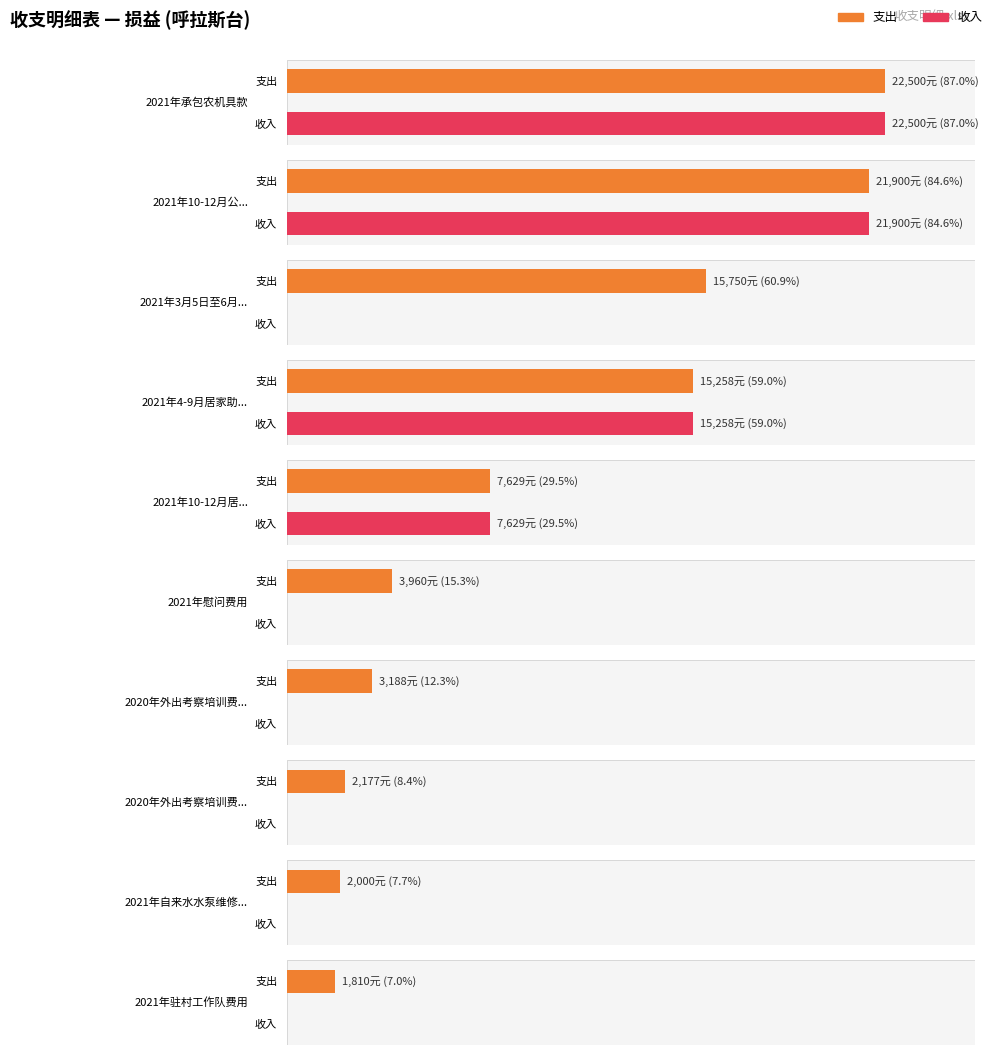

The value of 支出 at 2020年外出考察培训费(2177) is 2177.0. True or false?

True